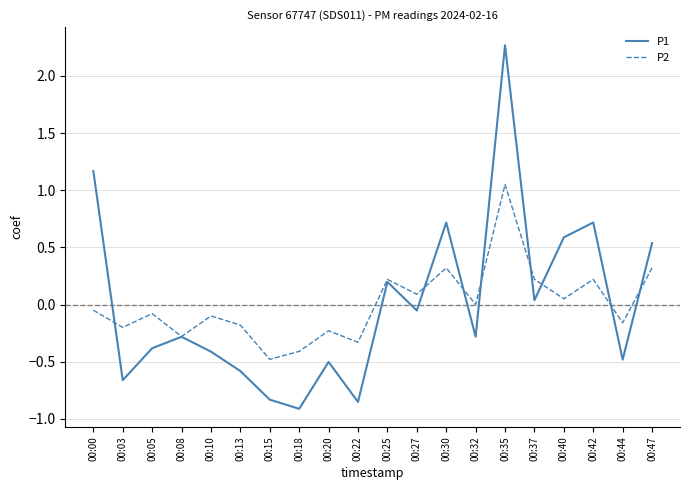

True or false: P1 has a value of 1.2 at 00:00.

True